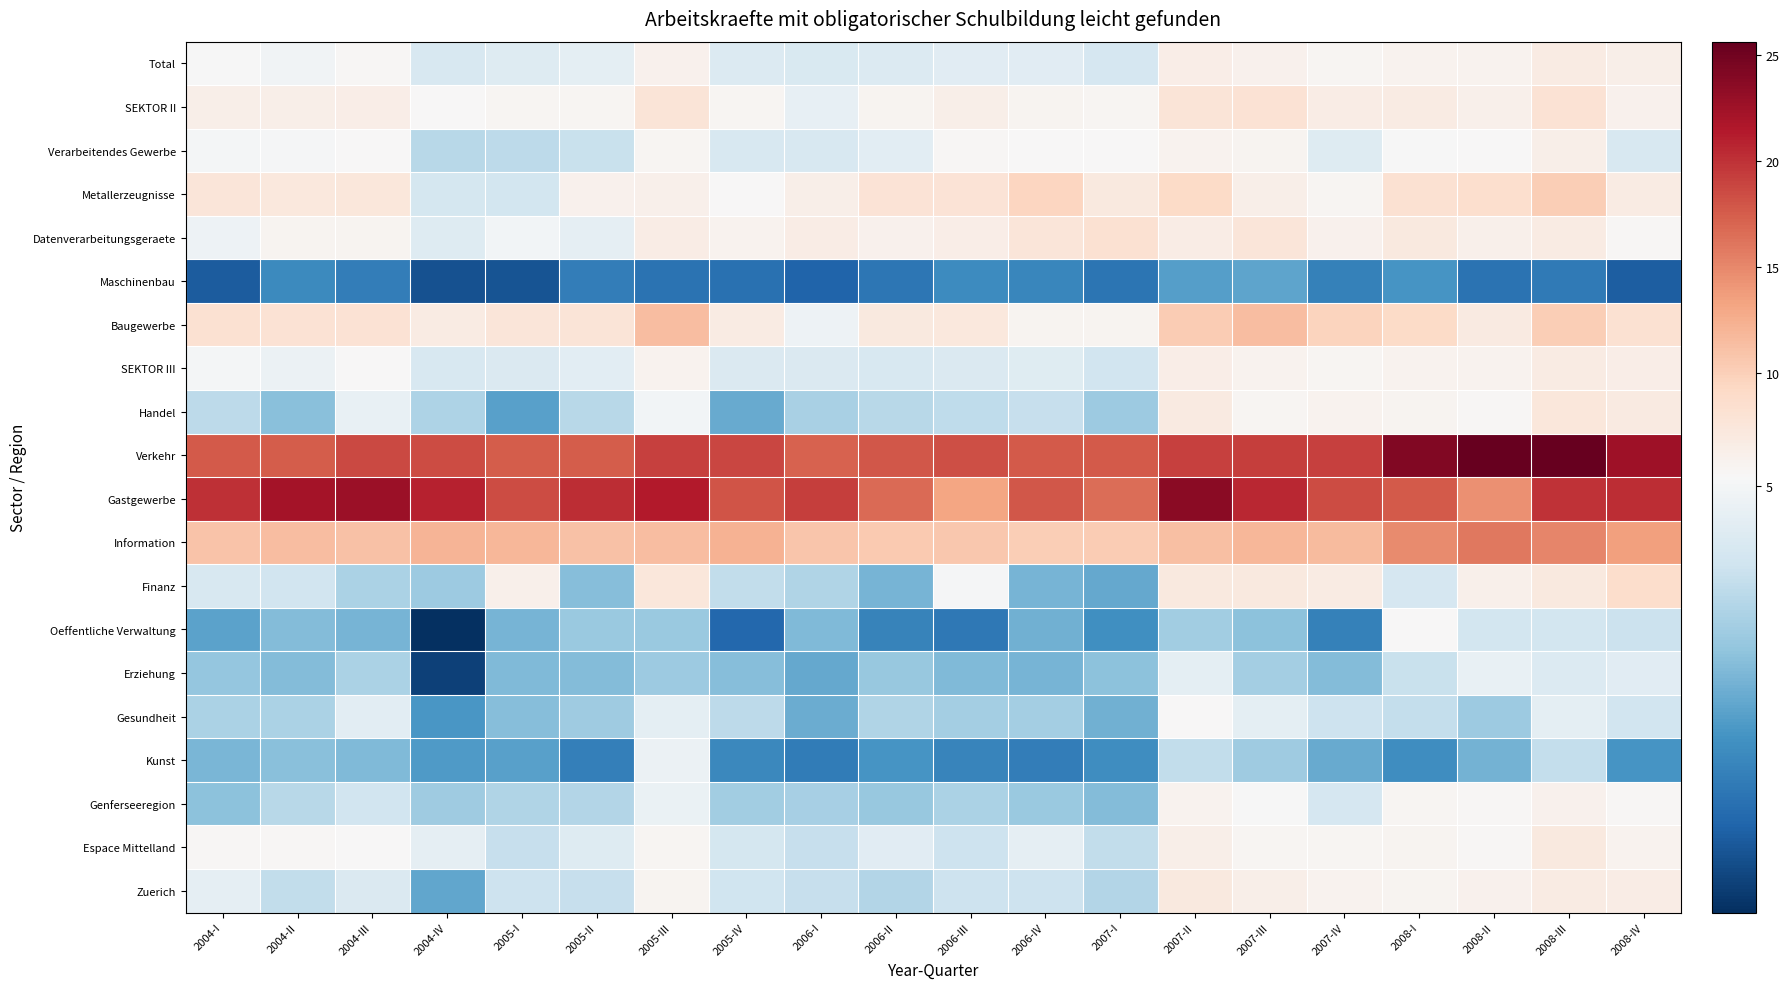

Reading left to right, transcribe all the data shown in this chart.

Total: 2004-I=5.1	2004-II=4.9	2004-III=5.3	2004-IV=4.4	2005-I=4.5	2005-II=4.7	2005-III=5.9	2005-IV=4.5	2006-I=4.4	2006-II=4.5	2006-III=4.6	2006-IV=4.6	2007-I=4.3	2007-II=6.5	2007-III=5.9	2007-IV=5.5	2008-I=5.8	2008-II=5.7	2008-III=6.8	2008-IV=6.2
SEKTOR II: 2004-I=6.4	2004-II=6.3	2004-III=6.4	2004-IV=5.1	2005-I=5.5	2005-II=5.5	2005-III=7.8	2005-IV=5.4	2006-I=4.7	2006-II=5.6	2006-III=6.2	2006-IV=5.6	2007-I=5.5	2007-II=7.7	2007-III=8.0	2007-IV=6.6	2008-I=6.7	2008-II=6.2	2008-III=8.0	2008-IV=6.0
Verarbeitendes Gewerbe: 2004-I=5.0	2004-II=5.0	2004-III=5.2	2004-IV=3.9	2005-I=4.0	2005-II=4.1	2005-III=5.5	2005-IV=4.4	2006-I=4.4	2006-II=4.6	2006-III=5.4	2006-IV=5.2	2007-I=5.1	2007-II=5.8	2007-III=5.7	2007-IV=4.5	2008-I=5.1	2008-II=5.2	2008-III=6.3	2008-IV=4.4
Metallerzeugnisse: 2004-I=7.5	2004-II=7.2	2004-III=7.4	2004-IV=4.3	2005-I=4.3	2005-II=6.0	2005-III=6.1	2005-IV=5.2	2006-I=6.4	2006-II=7.9	2006-III=7.8	2006-IV=9.5	2007-I=7.1	2007-II=9.1	2007-III=6.2	2007-IV=5.5	2008-I=8.2	2008-II=8.5	2008-III=10.2	2008-IV=6.8
Datenverarbeitungsgeraete: 2004-I=4.9	2004-II=5.6	2004-III=5.6	2004-IV=4.5	2005-I=5.0	2005-II=4.7	2005-III=6.7	2005-IV=5.9	2006-I=6.6	2006-II=5.9	2006-III=6.4	2006-IV=7.6	2007-I=8.3	2007-II=6.7	2007-III=7.6	2007-IV=5.9	2008-I=7.0	2008-II=6.1	2008-III=6.8	2008-IV=5.3
Maschinenbau: 2004-I=1.4	2004-II=2.3	2004-III=2.1	2004-IV=1.3	2005-I=1.3	2005-II=2.1	2005-III=1.9	2005-IV=1.8	2006-I=1.6	2006-II=1.9	2006-III=2.3	2006-IV=2.2	2007-I=1.9	2007-II=2.7	2007-III=2.8	2007-IV=2.1	2008-I=2.5	2008-II=1.8	2008-III=2.0	2008-IV=1.5
Baugewerbe: 2004-I=8.2	2004-II=8.0	2004-III=8.1	2004-IV=6.9	2005-I=7.6	2005-II=7.7	2005-III=11.4	2005-IV=6.8	2006-I=4.9	2006-II=7.0	2006-III=7.3	2006-IV=5.6	2007-I=5.6	2007-II=10.3	2007-III=11.4	2007-IV=9.7	2008-I=9.1	2008-II=6.9	2008-III=10.1	2008-IV=8.1
SEKTOR III: 2004-I=5.0	2004-II=4.8	2004-III=5.2	2004-IV=4.4	2005-I=4.5	2005-II=4.6	2005-III=5.8	2005-IV=4.5	2006-I=4.5	2006-II=4.4	2006-III=4.5	2006-IV=4.6	2007-I=4.3	2007-II=6.4	2007-III=5.7	2007-IV=5.5	2008-I=5.8	2008-II=5.8	2008-III=6.8	2008-IV=6.4
Handel: 2004-I=4.0	2004-II=3.3	2004-III=4.8	2004-IV=3.8	2005-I=2.7	2005-II=3.9	2005-III=5.0	2005-IV=2.9	2006-I=3.7	2006-II=3.9	2006-III=4.0	2006-IV=4.1	2007-I=3.5	2007-II=6.9	2007-III=5.6	2007-IV=5.9	2008-I=5.7	2008-II=5.3	2008-III=7.5	2008-IV=6.9
Verkehr: 2004-I=17.8	2004-II=17.6	2004-III=18.6	2004-IV=18.6	2005-I=17.5	2005-II=17.5	2005-III=19.2	2005-IV=18.8	2006-I=17.2	2006-II=17.8	2006-III=18.3	2006-IV=17.6	2007-I=17.7	2007-II=19.2	2007-III=19.3	2007-IV=19.1	2008-I=24.1	2008-II=25.6	2008-III=25.6	2008-IV=22.5
Gastgewerbe: 2004-I=20.1	2004-II=22.2	2004-III=22.7	2004-IV=20.9	2005-I=18.5	2005-II=20.2	2005-III=21.5	2005-IV=18.0	2006-I=19.3	2006-II=16.7	2006-III=13.3	2006-IV=17.9	2007-I=16.5	2007-II=23.7	2007-III=20.6	2007-IV=18.6	2008-I=17.6	2008-II=14.4	2008-III=20.0	2008-IV=20.2
Information: 2004-I=10.9	2004-II=11.4	2004-III=11.1	2004-IV=12.0	2005-I=11.8	2005-II=11.0	2005-III=11.4	2005-IV=12.2	2006-I=10.7	2006-II=10.4	2006-III=10.6	2006-IV=10.1	2007-I=10.3	2007-II=11.3	2007-III=12.0	2007-IV=11.7	2008-I=14.8	2008-II=15.9	2008-III=15.1	2008-IV=13.6
Finanz: 2004-I=4.4	2004-II=4.2	2004-III=3.7	2004-IV=3.5	2005-I=6.2	2005-II=3.2	2005-III=7.5	2005-IV=4.0	2006-I=3.8	2006-II=3.1	2006-III=5.1	2006-IV=3.1	2007-I=2.8	2007-II=7.1	2007-III=7.1	2007-IV=6.8	2008-I=4.3	2008-II=6.1	2008-III=7.2	2008-IV=8.6
Oeffentliche Verwaltung: 2004-I=2.7	2004-II=3.2	2004-III=3.1	2004-IV=0.7	2005-I=3.1	2005-II=3.5	2005-III=3.5	2005-IV=1.6	2006-I=3.2	2006-II=2.2	2006-III=2.0	2006-IV=3.0	2007-I=2.4	2007-II=3.6	2007-III=3.3	2007-IV=2.1	2008-I=5.2	2008-II=4.3	2008-III=4.3	2008-IV=4.1
Erziehung: 2004-I=3.4	2004-II=3.2	2004-III=3.7	2004-IV=1.0	2005-I=3.2	2005-II=3.2	2005-III=3.5	2005-IV=3.2	2006-I=2.8	2006-II=3.4	2006-III=3.2	2006-IV=3.1	2007-I=3.3	2007-II=4.7	2007-III=3.6	2007-IV=3.2	2008-I=4.1	2008-II=4.8	2008-III=4.5	2008-IV=4.6
Gesundheit: 2004-I=3.7	2004-II=3.7	2004-III=4.6	2004-IV=2.5	2005-I=3.2	2005-II=3.5	2005-III=4.7	2005-IV=4.0	2006-I=2.9	2006-II=3.8	2006-III=3.6	2006-IV=3.6	2007-I=3.0	2007-II=5.1	2007-III=4.7	2007-IV=4.2	2008-I=4.1	2008-II=3.5	2008-III=4.7	2008-IV=4.2
Kunst: 2004-I=3.1	2004-II=3.3	2004-III=3.1	2004-IV=2.6	2005-I=2.7	2005-II=2.1	2005-III=4.8	2005-IV=2.3	2006-I=2.0	2006-II=2.5	2006-III=2.2	2006-IV=2.1	2007-I=2.4	2007-II=4.0	2007-III=3.5	2007-IV=2.9	2008-I=2.4	2008-II=3.0	2008-III=4.1	2008-IV=2.5
Genferseeregion: 2004-I=3.3	2004-II=3.9	2004-III=4.3	2004-IV=3.5	2005-I=3.8	2005-II=3.8	2005-III=4.8	2005-IV=3.6	2006-I=3.6	2006-II=3.4	2006-III=3.7	2006-IV=3.4	2007-I=3.2	2007-II=5.9	2007-III=5.1	2007-IV=4.4	2008-I=5.4	2008-II=5.3	2008-III=5.9	2008-IV=5.4
Espace Mittelland: 2004-I=5.4	2004-II=5.3	2004-III=5.1	2004-IV=4.7	2005-I=4.1	2005-II=4.5	2005-III=5.5	2005-IV=4.3	2006-I=4.1	2006-II=4.6	2006-III=4.2	2006-IV=4.7	2007-I=4.0	2007-II=6.3	2007-III=5.5	2007-IV=5.5	2008-I=5.7	2008-II=5.4	2008-III=7.0	2008-IV=5.7
Zuerich: 2004-I=4.7	2004-II=4.0	2004-III=4.5	2004-IV=2.8	2005-I=4.2	2005-II=4.1	2005-III=5.7	2005-IV=4.2	2006-I=4.1	2006-II=3.8	2006-III=4.2	2006-IV=4.2	2007-I=3.8	2007-II=7.1	2007-III=6.3	2007-IV=5.8	2008-I=5.7	2008-II=6.0	2008-III=6.8	2008-IV=6.6